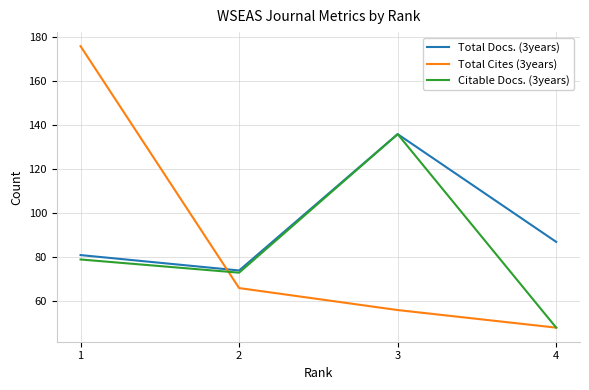

What are all the series names shown in the legend?

Total Docs. (3years), Total Cites (3years), Citable Docs. (3years)